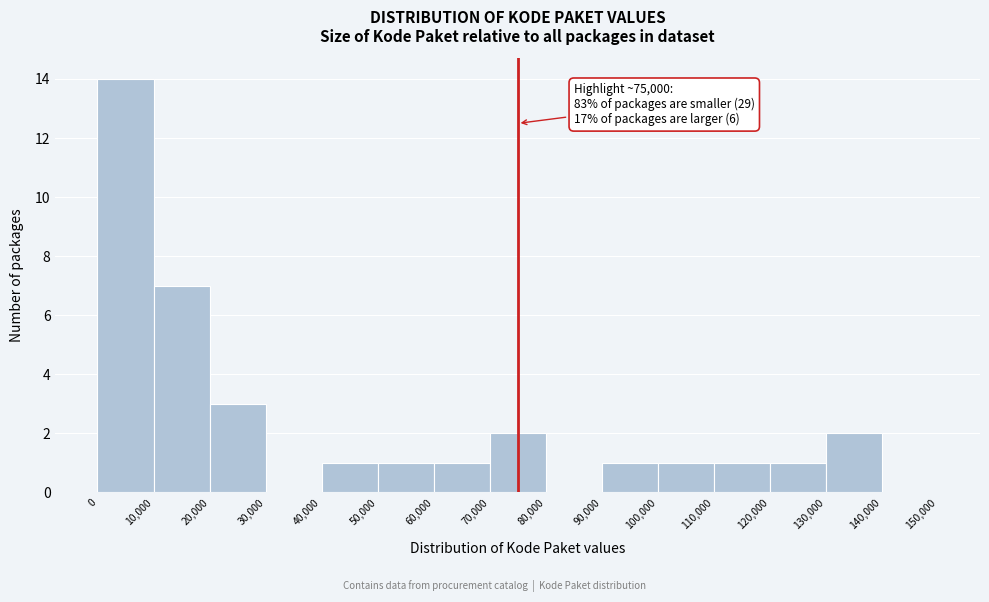

Which range on the x-axis has the tallest bar?

0 to 10,000